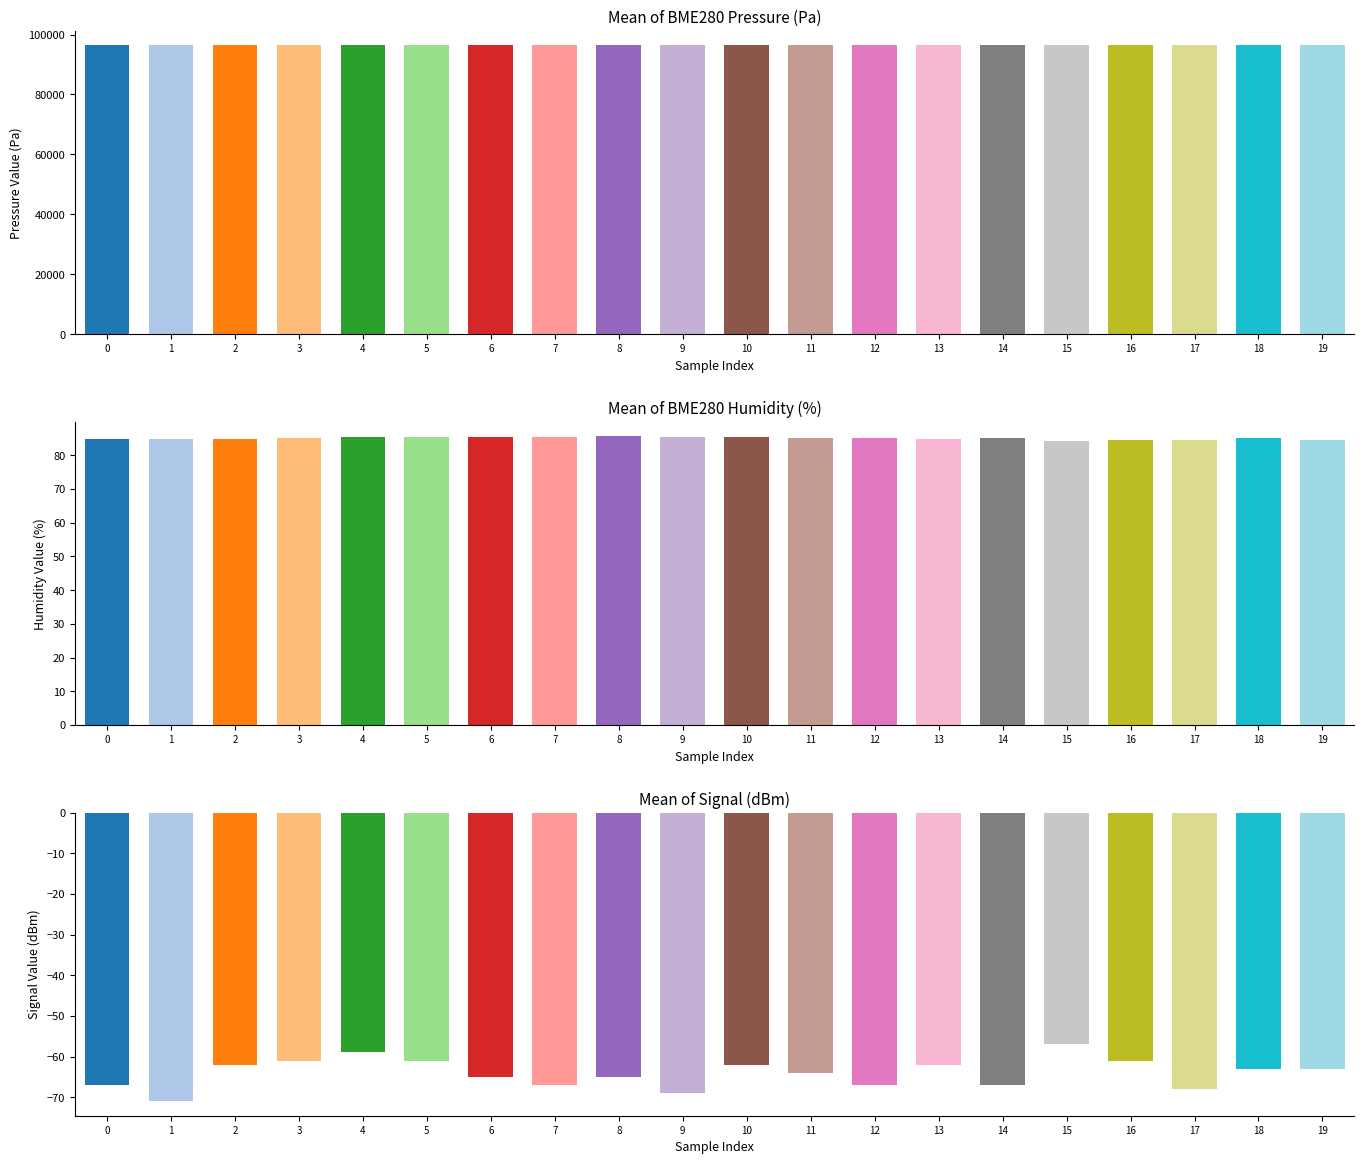

Rank the series at 8 from highest to lowest value.

BME280_pressure, BME280_humidity, Signal